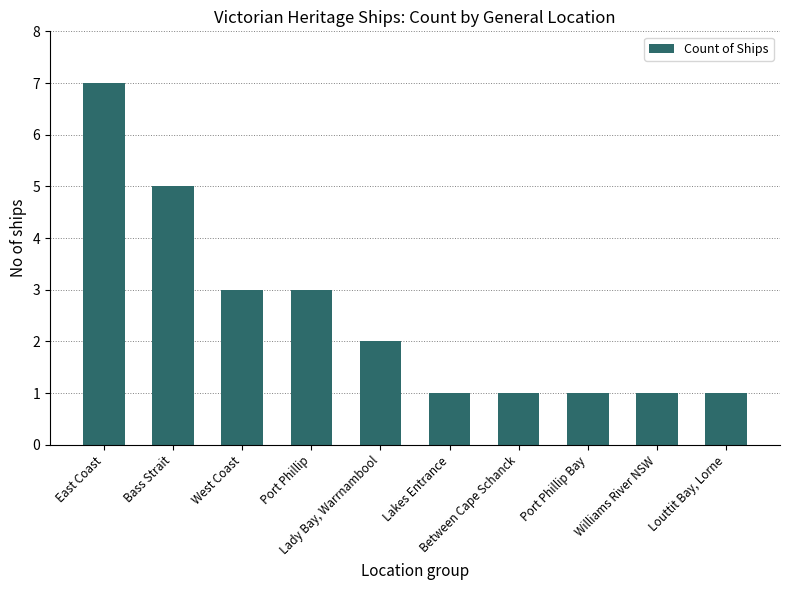

True or false: the data shows 0 at Port Phillip Bay.

False